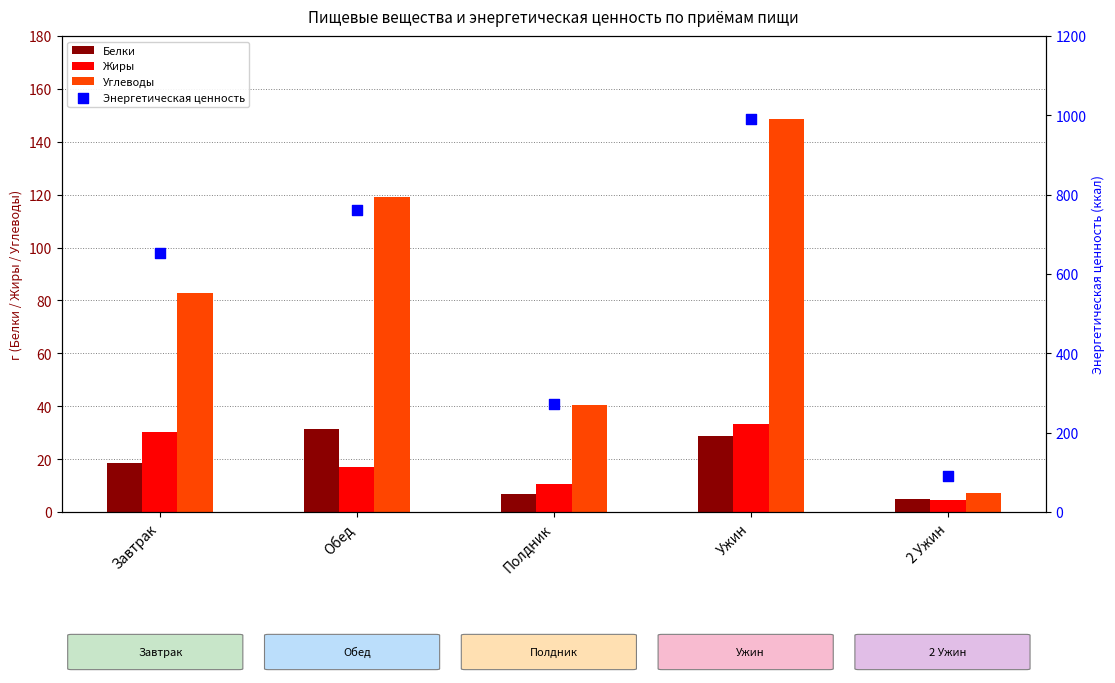

Which series reaches the minimum Y coordinate?

Жиры